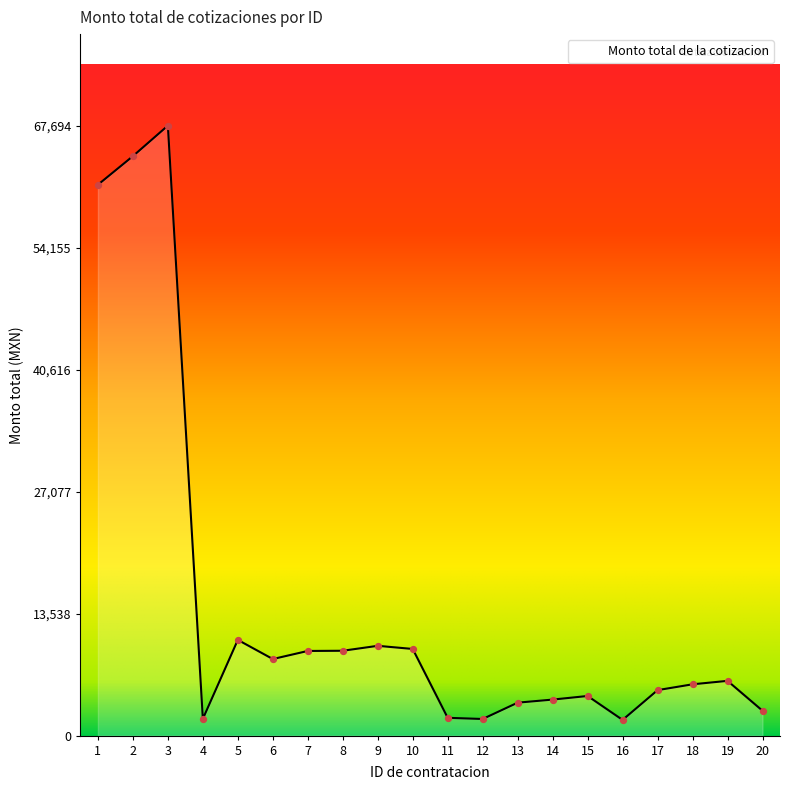

What is the ratio of the value at 8 to the value at 4?

5.1